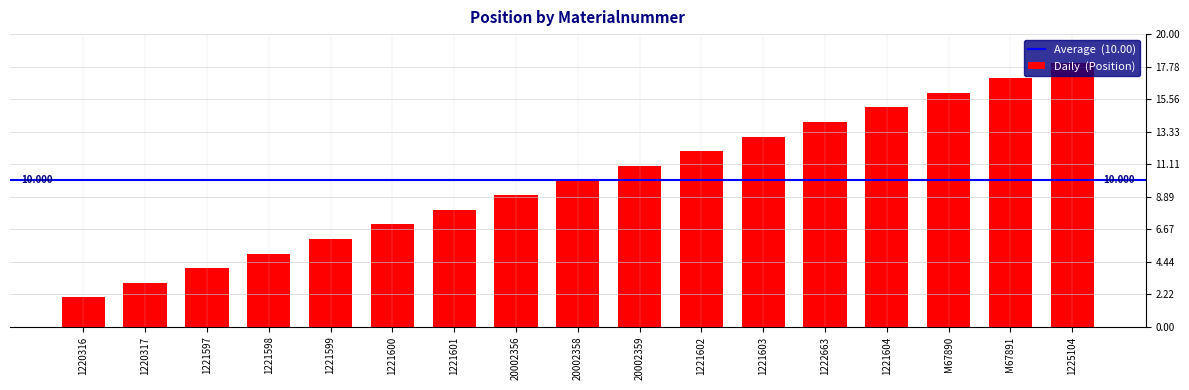

What is the label of the 15th bar from the right?

1221597